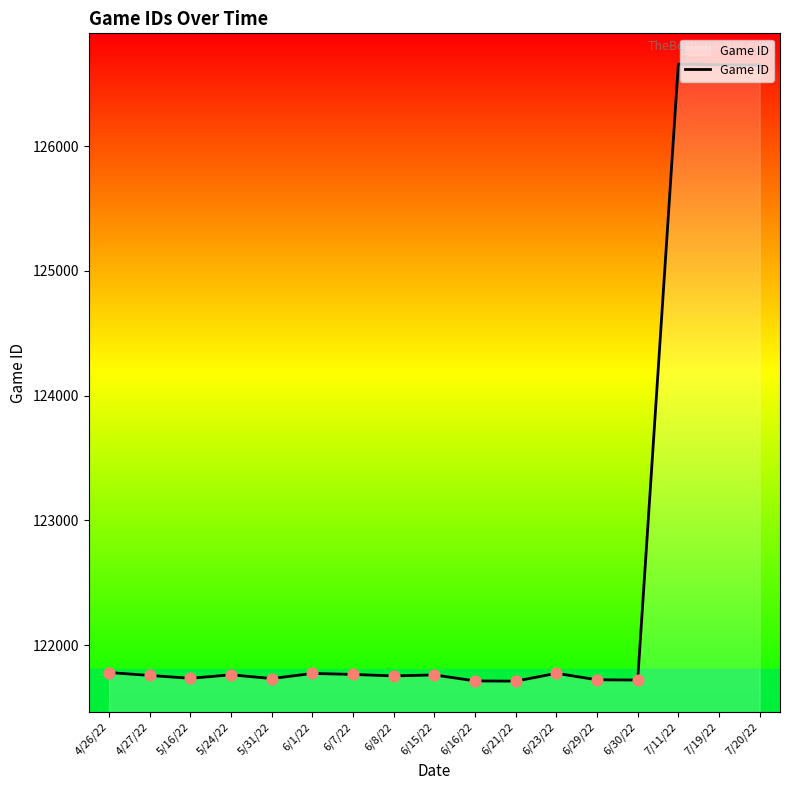

Approximately how many times larger is the value at 6/23/22 compared to 4/26/22?

1.0